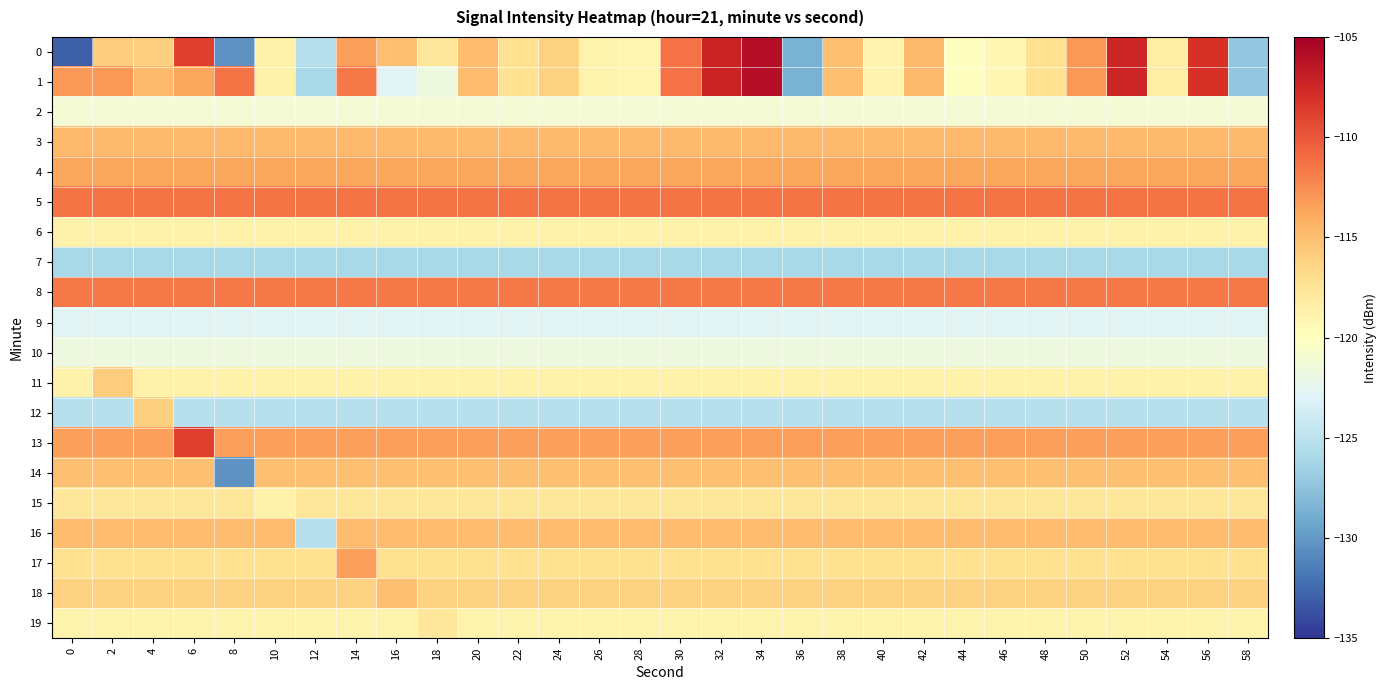

Reading left to right, what are all the values shown in this chart?

0: 0=-132.9	2=-115.8	4=-116.1	6=-108.8	8=-130.4	10=-118.7	12=-125.3	14=-113.3	16=-115.2	18=-117.7	20=-114.9	22=-117.1	24=-116.2	26=-118.9	28=-119.1	30=-111.3	32=-107.3	34=-106.0	36=-128.6	38=-115.2	40=-119.0	42=-114.8	44=-119.9	46=-119.2	48=-117.2	50=-113.1	52=-107.4	54=-118.3	56=-108.1	58=-127.3
1: 0=-113.0	2=-113.0	4=-114.8	6=-113.7	8=-111.4	10=-118.8	12=-126.0	14=-111.7	16=-122.8	18=-121.7	20=-114.9	22=-117.1	24=-116.2	26=-118.9	28=-119.1	30=-111.3	32=-107.3	34=-106.0	36=-128.6	38=-115.2	40=-119.0	42=-114.8	44=-119.9	46=-119.2	48=-117.2	50=-113.1	52=-107.4	54=-118.3	56=-108.1	58=-127.3
2: 0=-121.2	2=-121.2	4=-121.2	6=-121.2	8=-121.2	10=-121.2	12=-121.2	14=-121.2	16=-121.2	18=-121.2	20=-121.2	22=-121.2	24=-121.2	26=-121.2	28=-121.2	30=-121.2	32=-121.2	34=-121.2	36=-121.2	38=-121.2	40=-121.2	42=-121.2	44=-121.2	46=-121.2	48=-121.2	50=-121.2	52=-121.2	54=-121.2	56=-121.2	58=-121.2
3: 0=-114.8	2=-114.8	4=-114.8	6=-114.8	8=-114.8	10=-114.8	12=-114.8	14=-114.8	16=-114.8	18=-114.8	20=-114.8	22=-114.8	24=-114.8	26=-114.8	28=-114.8	30=-114.8	32=-114.8	34=-114.8	36=-114.8	38=-114.8	40=-114.8	42=-114.8	44=-114.8	46=-114.8	48=-114.8	50=-114.8	52=-114.8	54=-114.8	56=-114.8	58=-114.8
4: 0=-113.7	2=-113.7	4=-113.7	6=-113.7	8=-113.7	10=-113.7	12=-113.7	14=-113.7	16=-113.7	18=-113.7	20=-113.7	22=-113.7	24=-113.7	26=-113.7	28=-113.7	30=-113.7	32=-113.7	34=-113.7	36=-113.7	38=-113.7	40=-113.7	42=-113.7	44=-113.7	46=-113.7	48=-113.7	50=-113.7	52=-113.7	54=-113.7	56=-113.7	58=-113.7
5: 0=-111.4	2=-111.4	4=-111.4	6=-111.4	8=-111.4	10=-111.4	12=-111.4	14=-111.4	16=-111.4	18=-111.4	20=-111.4	22=-111.4	24=-111.4	26=-111.4	28=-111.4	30=-111.4	32=-111.4	34=-111.4	36=-111.4	38=-111.4	40=-111.4	42=-111.4	44=-111.4	46=-111.4	48=-111.4	50=-111.4	52=-111.4	54=-111.4	56=-111.4	58=-111.4
6: 0=-118.8	2=-118.8	4=-118.8	6=-118.8	8=-118.8	10=-118.8	12=-118.8	14=-118.8	16=-118.8	18=-118.8	20=-118.8	22=-118.8	24=-118.8	26=-118.8	28=-118.8	30=-118.8	32=-118.8	34=-118.8	36=-118.8	38=-118.8	40=-118.8	42=-118.8	44=-118.8	46=-118.8	48=-118.8	50=-118.8	52=-118.8	54=-118.8	56=-118.8	58=-118.8
7: 0=-126.0	2=-126.0	4=-126.0	6=-126.0	8=-126.0	10=-126.0	12=-126.0	14=-126.0	16=-126.0	18=-126.0	20=-126.0	22=-126.0	24=-126.0	26=-126.0	28=-126.0	30=-126.0	32=-126.0	34=-126.0	36=-126.0	38=-126.0	40=-126.0	42=-126.0	44=-126.0	46=-126.0	48=-126.0	50=-126.0	52=-126.0	54=-126.0	56=-126.0	58=-126.0
8: 0=-111.7	2=-111.7	4=-111.7	6=-111.7	8=-111.7	10=-111.7	12=-111.7	14=-111.7	16=-111.7	18=-111.7	20=-111.7	22=-111.7	24=-111.7	26=-111.7	28=-111.7	30=-111.7	32=-111.7	34=-111.7	36=-111.7	38=-111.7	40=-111.7	42=-111.7	44=-111.7	46=-111.7	48=-111.7	50=-111.7	52=-111.7	54=-111.7	56=-111.7	58=-111.7
9: 0=-122.8	2=-122.8	4=-122.8	6=-122.8	8=-122.8	10=-122.8	12=-122.8	14=-122.8	16=-122.8	18=-122.8	20=-122.8	22=-122.8	24=-122.8	26=-122.8	28=-122.8	30=-122.8	32=-122.8	34=-122.8	36=-122.8	38=-122.8	40=-122.8	42=-122.8	44=-122.8	46=-122.8	48=-122.8	50=-122.8	52=-122.8	54=-122.8	56=-122.8	58=-122.8
10: 0=-121.7	2=-121.7	4=-121.7	6=-121.7	8=-121.7	10=-121.7	12=-121.7	14=-121.7	16=-121.7	18=-121.7	20=-121.7	22=-121.7	24=-121.7	26=-121.7	28=-121.7	30=-121.7	32=-121.7	34=-121.7	36=-121.7	38=-121.7	40=-121.7	42=-121.7	44=-121.7	46=-121.7	48=-121.7	50=-121.7	52=-121.7	54=-121.7	56=-121.7	58=-121.7
11: 0=-118.7	2=-115.8	4=-118.7	6=-118.7	8=-118.7	10=-118.7	12=-118.7	14=-118.7	16=-118.7	18=-118.7	20=-118.7	22=-118.7	24=-118.7	26=-118.7	28=-118.7	30=-118.7	32=-118.7	34=-118.7	36=-118.7	38=-118.7	40=-118.7	42=-118.7	44=-118.7	46=-118.7	48=-118.7	50=-118.7	52=-118.7	54=-118.7	56=-118.7	58=-118.7
12: 0=-125.3	2=-125.3	4=-116.1	6=-125.3	8=-125.3	10=-125.3	12=-125.3	14=-125.3	16=-125.3	18=-125.3	20=-125.3	22=-125.3	24=-125.3	26=-125.3	28=-125.3	30=-125.3	32=-125.3	34=-125.3	36=-125.3	38=-125.3	40=-125.3	42=-125.3	44=-125.3	46=-125.3	48=-125.3	50=-125.3	52=-125.3	54=-125.3	56=-125.3	58=-125.3
13: 0=-113.3	2=-113.3	4=-113.3	6=-108.8	8=-113.3	10=-113.3	12=-113.3	14=-113.3	16=-113.3	18=-113.3	20=-113.3	22=-113.3	24=-113.3	26=-113.3	28=-113.3	30=-113.3	32=-113.3	34=-113.3	36=-113.3	38=-113.3	40=-113.3	42=-113.3	44=-113.3	46=-113.3	48=-113.3	50=-113.3	52=-113.3	54=-113.3	56=-113.3	58=-113.3
14: 0=-115.2	2=-115.2	4=-115.2	6=-115.2	8=-130.4	10=-115.2	12=-115.2	14=-115.2	16=-115.2	18=-115.2	20=-115.2	22=-115.2	24=-115.2	26=-115.2	28=-115.2	30=-115.2	32=-115.2	34=-115.2	36=-115.2	38=-115.2	40=-115.2	42=-115.2	44=-115.2	46=-115.2	48=-115.2	50=-115.2	52=-115.2	54=-115.2	56=-115.2	58=-115.2
15: 0=-117.7	2=-117.7	4=-117.7	6=-117.7	8=-117.7	10=-118.7	12=-117.7	14=-117.7	16=-117.7	18=-117.7	20=-117.7	22=-117.7	24=-117.7	26=-117.7	28=-117.7	30=-117.7	32=-117.7	34=-117.7	36=-117.7	38=-117.7	40=-117.7	42=-117.7	44=-117.7	46=-117.7	48=-117.7	50=-117.7	52=-117.7	54=-117.7	56=-117.7	58=-117.7
16: 0=-114.9	2=-114.9	4=-114.9	6=-114.9	8=-114.9	10=-114.9	12=-125.3	14=-114.9	16=-114.9	18=-114.9	20=-114.9	22=-114.9	24=-114.9	26=-114.9	28=-114.9	30=-114.9	32=-114.9	34=-114.9	36=-114.9	38=-114.9	40=-114.9	42=-114.9	44=-114.9	46=-114.9	48=-114.9	50=-114.9	52=-114.9	54=-114.9	56=-114.9	58=-114.9
17: 0=-117.1	2=-117.1	4=-117.1	6=-117.1	8=-117.1	10=-117.1	12=-117.1	14=-113.3	16=-117.1	18=-117.1	20=-117.1	22=-117.1	24=-117.1	26=-117.1	28=-117.1	30=-117.1	32=-117.1	34=-117.1	36=-117.1	38=-117.1	40=-117.1	42=-117.1	44=-117.1	46=-117.1	48=-117.1	50=-117.1	52=-117.1	54=-117.1	56=-117.1	58=-117.1
18: 0=-116.2	2=-116.2	4=-116.2	6=-116.2	8=-116.2	10=-116.2	12=-116.2	14=-116.2	16=-115.2	18=-116.2	20=-116.2	22=-116.2	24=-116.2	26=-116.2	28=-116.2	30=-116.2	32=-116.2	34=-116.2	36=-116.2	38=-116.2	40=-116.2	42=-116.2	44=-116.2	46=-116.2	48=-116.2	50=-116.2	52=-116.2	54=-116.2	56=-116.2	58=-116.2
19: 0=-118.9	2=-118.9	4=-118.9	6=-118.9	8=-118.9	10=-118.9	12=-118.9	14=-118.9	16=-118.9	18=-117.7	20=-118.9	22=-118.9	24=-118.9	26=-118.9	28=-118.9	30=-118.9	32=-118.9	34=-118.9	36=-118.9	38=-118.9	40=-118.9	42=-118.9	44=-118.9	46=-118.9	48=-118.9	50=-118.9	52=-118.9	54=-118.9	56=-118.9	58=-118.9